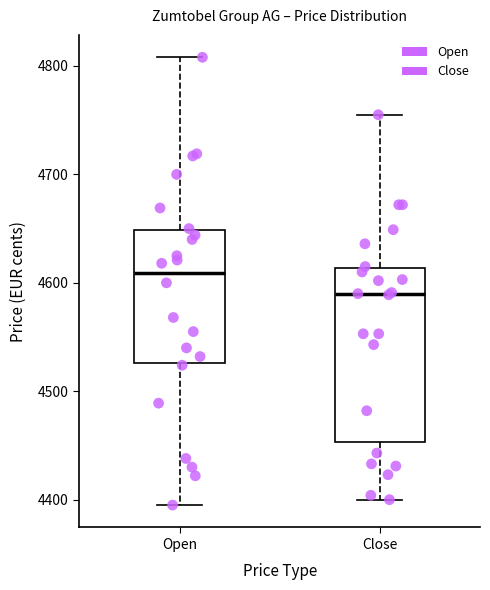

Where does the upper whisker of the box for Open end on the y-axis? The values are not printed on the chart, so give them approximately, as read against the axis.

4810